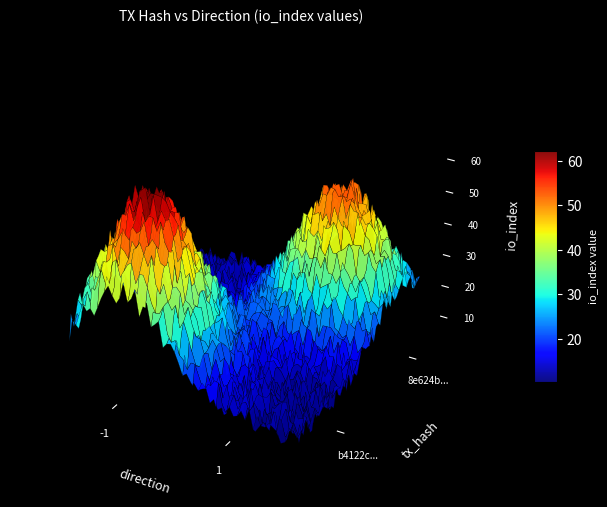

Which has a higher value, io_index or direction?

io_index